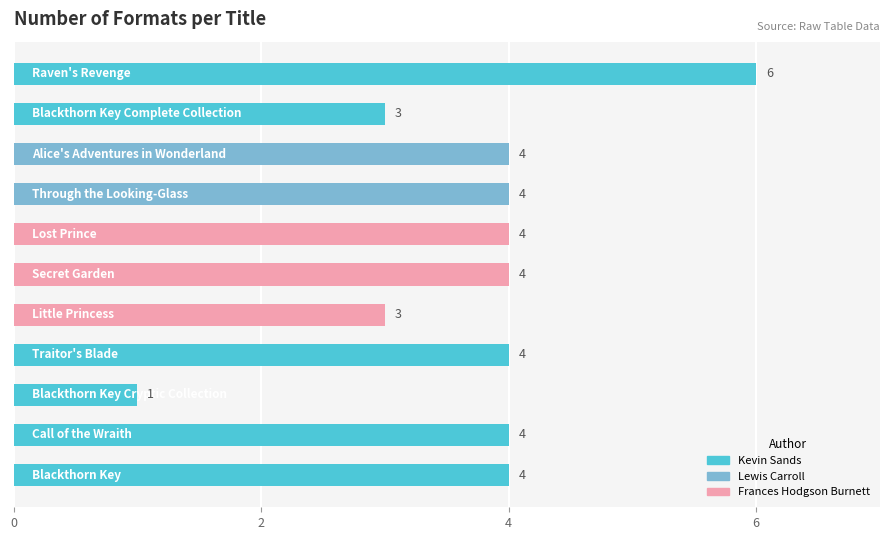

What is the maximum value shown in the chart?

6